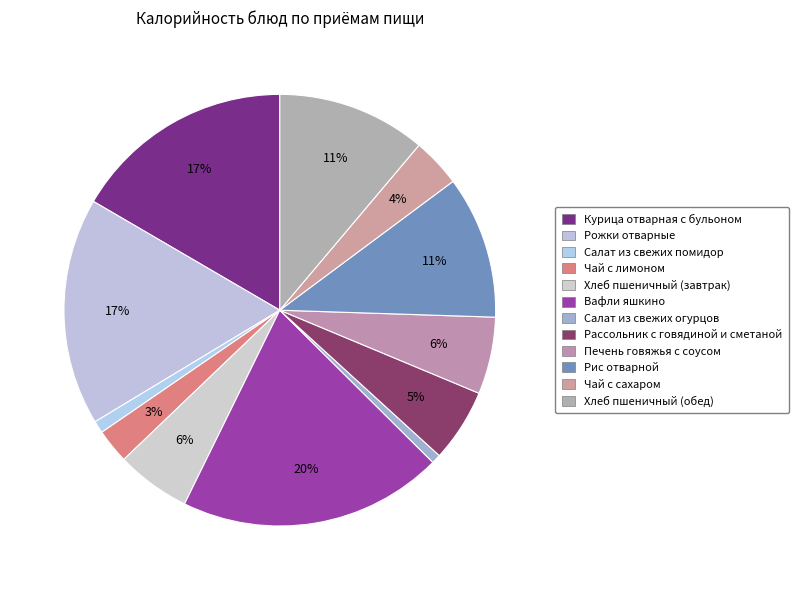

Count the number of slices in the pie.

12